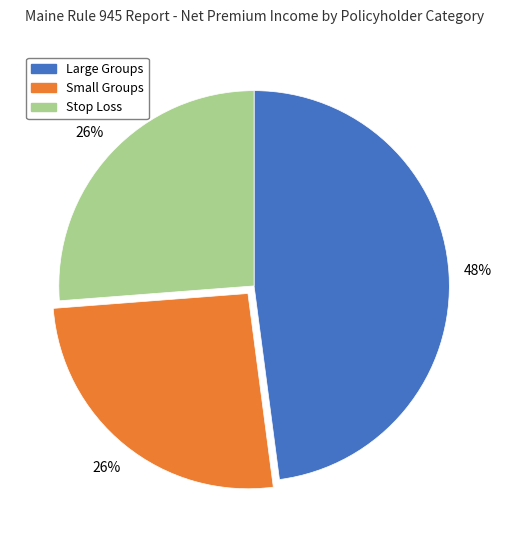

How many segments does this pie chart have?

3